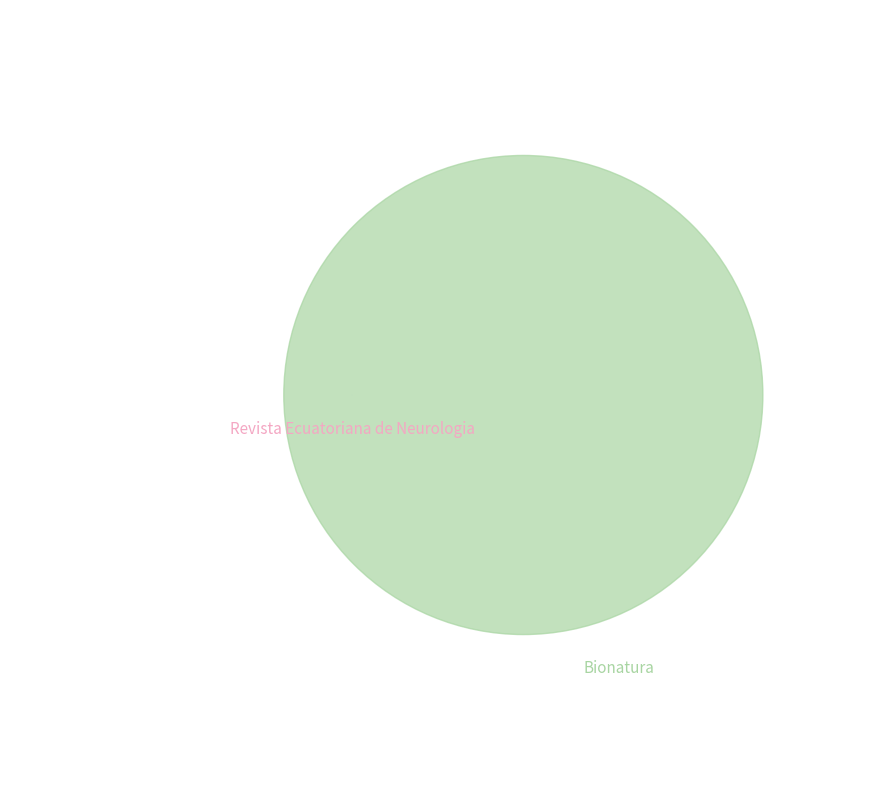

What is the smallest slice in the pie chart?

Revista Ecuatoriana de Neurologia